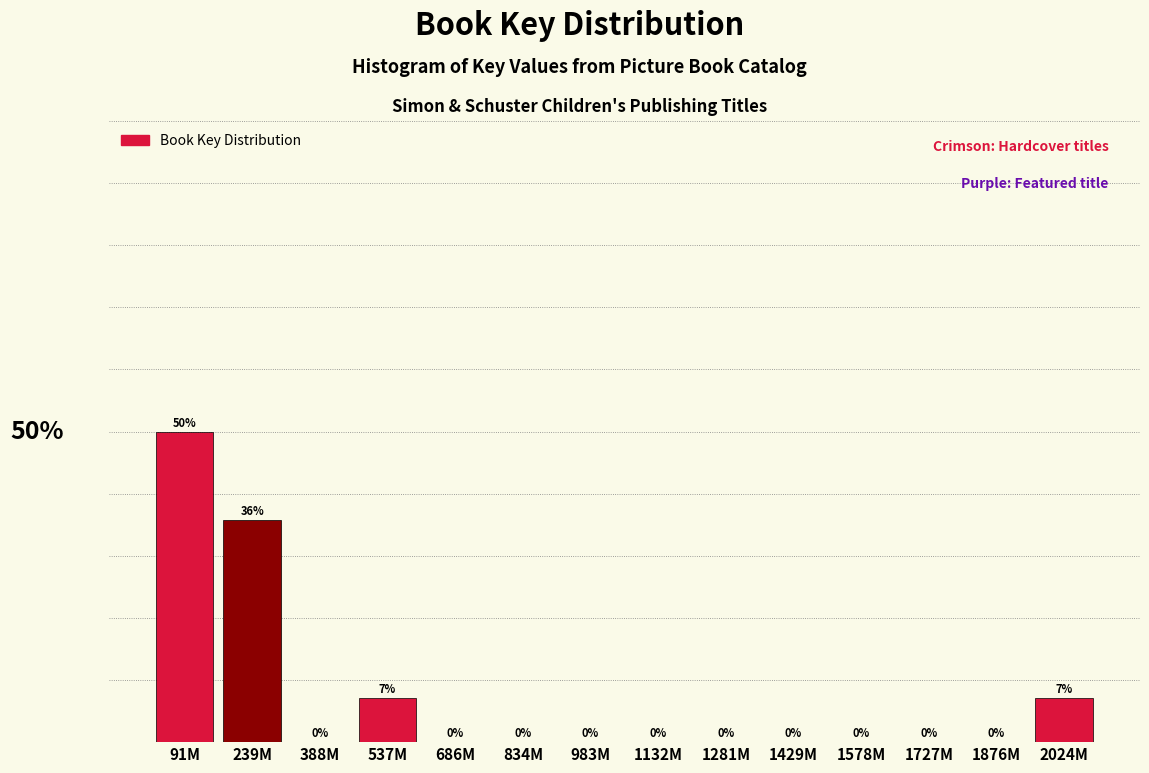

Where is the data nearest to the value 25?

239M